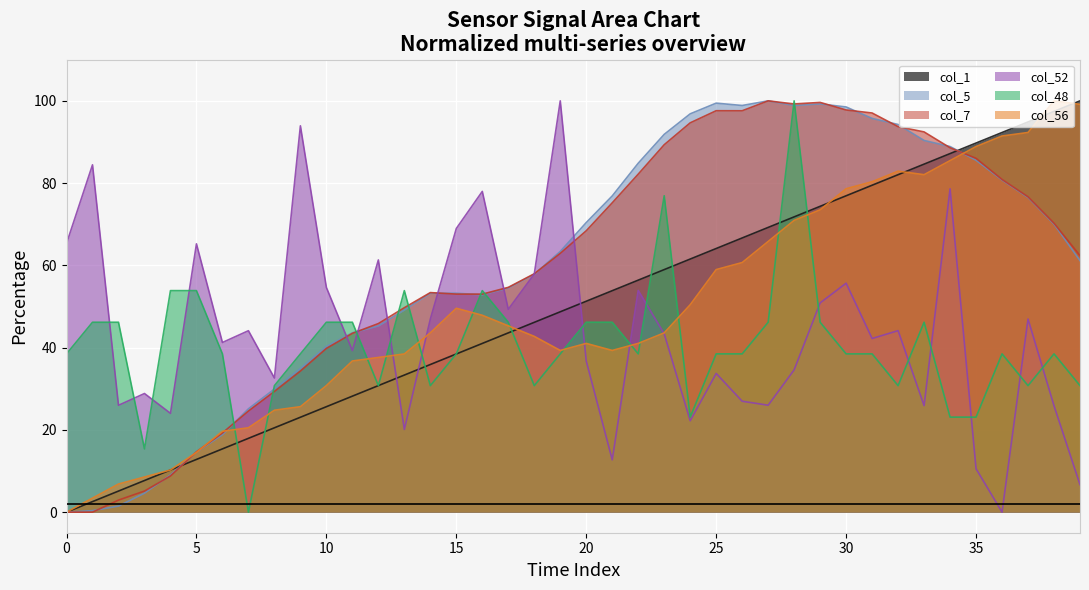

Reading right to left, what are all the values shown in this chart?

col_1: 100.0	97.4	94.9	92.3	89.7	87.2	84.6	82.1	79.5	76.9	74.4	71.8	69.2	66.7	64.1	61.5	59.0	56.4	53.8	51.3	48.7	46.2	43.6	41.0	38.5	35.9	33.3	30.8	28.2	25.6	23.1	20.5	17.9	15.4	12.8	10.3	7.7	5.1	2.6	0.0
col_5: 61.2	70.0	76.5	80.8	85.6	88.9	90.4	94.3	95.7	98.5	99.3	98.9	100.0	98.9	99.4	96.8	91.9	84.8	76.9	70.4	63.4	57.8	54.5	52.8	53.2	53.2	49.2	45.3	43.6	40.3	34.9	29.9	25.1	18.8	14.6	9.1	4.6	1.5	0.4	0.0
col_7: 62.4	70.2	76.7	80.9	86.0	88.6	92.4	93.7	97.0	97.8	99.6	99.2	100.0	97.6	97.6	94.7	89.3	82.2	75.2	68.4	62.9	58.0	54.7	53.0	53.0	53.4	49.7	45.9	43.5	39.8	34.3	29.3	24.6	19.3	14.7	8.8	5.1	2.9	0.0	0.0
col_52: 6.7	25.9	47.0	0.0	10.6	78.6	25.9	44.1	42.2	55.7	50.9	34.6	26.0	27.0	33.7	22.2	43.4	53.9	12.7	36.7	100.0	57.9	49.3	78.0	69.0	46.9	20.1	61.3	39.3	54.6	93.9	32.6	44.1	41.3	65.2	24.0	28.8	26.0	84.4	65.3
col_48: 30.8	38.5	30.8	38.5	23.1	23.1	46.2	30.8	38.5	38.5	46.2	100.0	46.2	38.5	38.5	23.1	76.9	38.5	46.2	46.2	38.5	30.8	46.2	53.9	38.5	30.8	53.9	30.8	46.2	46.2	38.5	30.8	0.0	38.5	53.9	53.9	15.4	46.2	46.2	38.5
col_56: 99.1	100.0	92.3	91.5	88.9	85.5	82.1	82.9	80.3	78.6	73.5	70.9	65.8	60.7	59.0	50.4	43.6	41.0	39.3	41.0	39.3	42.7	45.3	47.9	49.6	43.6	38.5	37.6	36.8	30.8	25.6	24.8	20.5	19.7	14.5	10.3	8.5	6.8	3.4	0.0